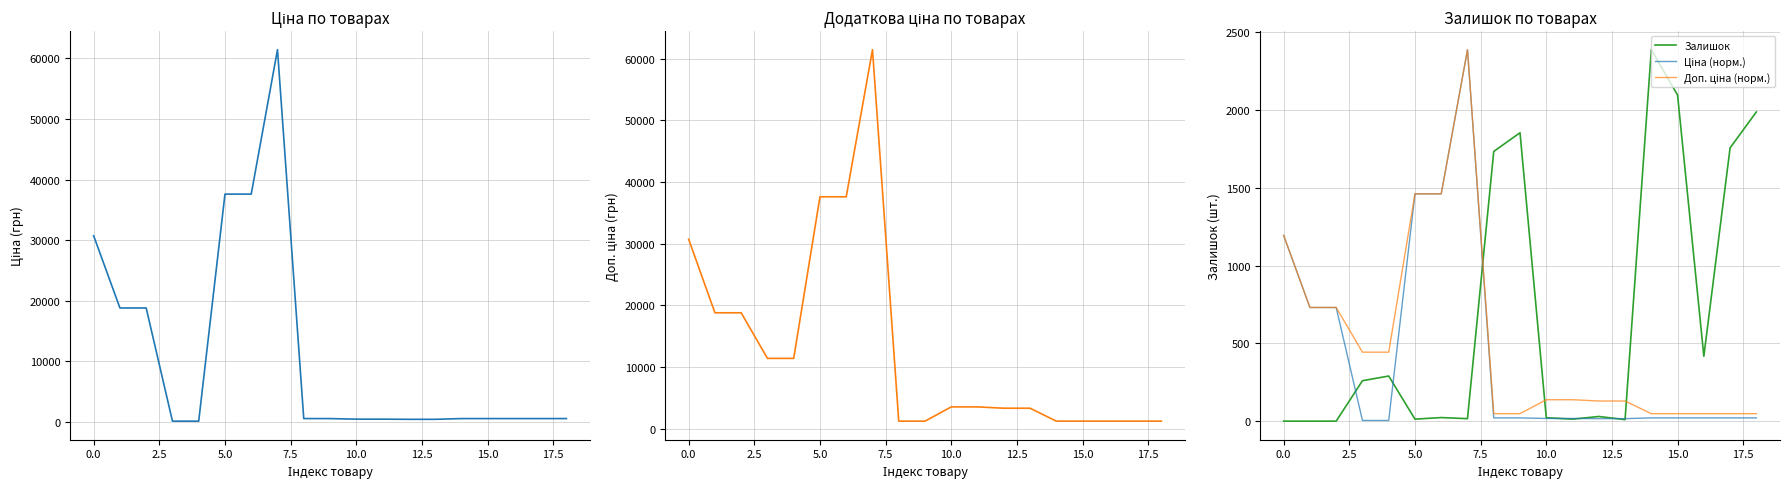

Which series has the widest spread of values?

Ціна